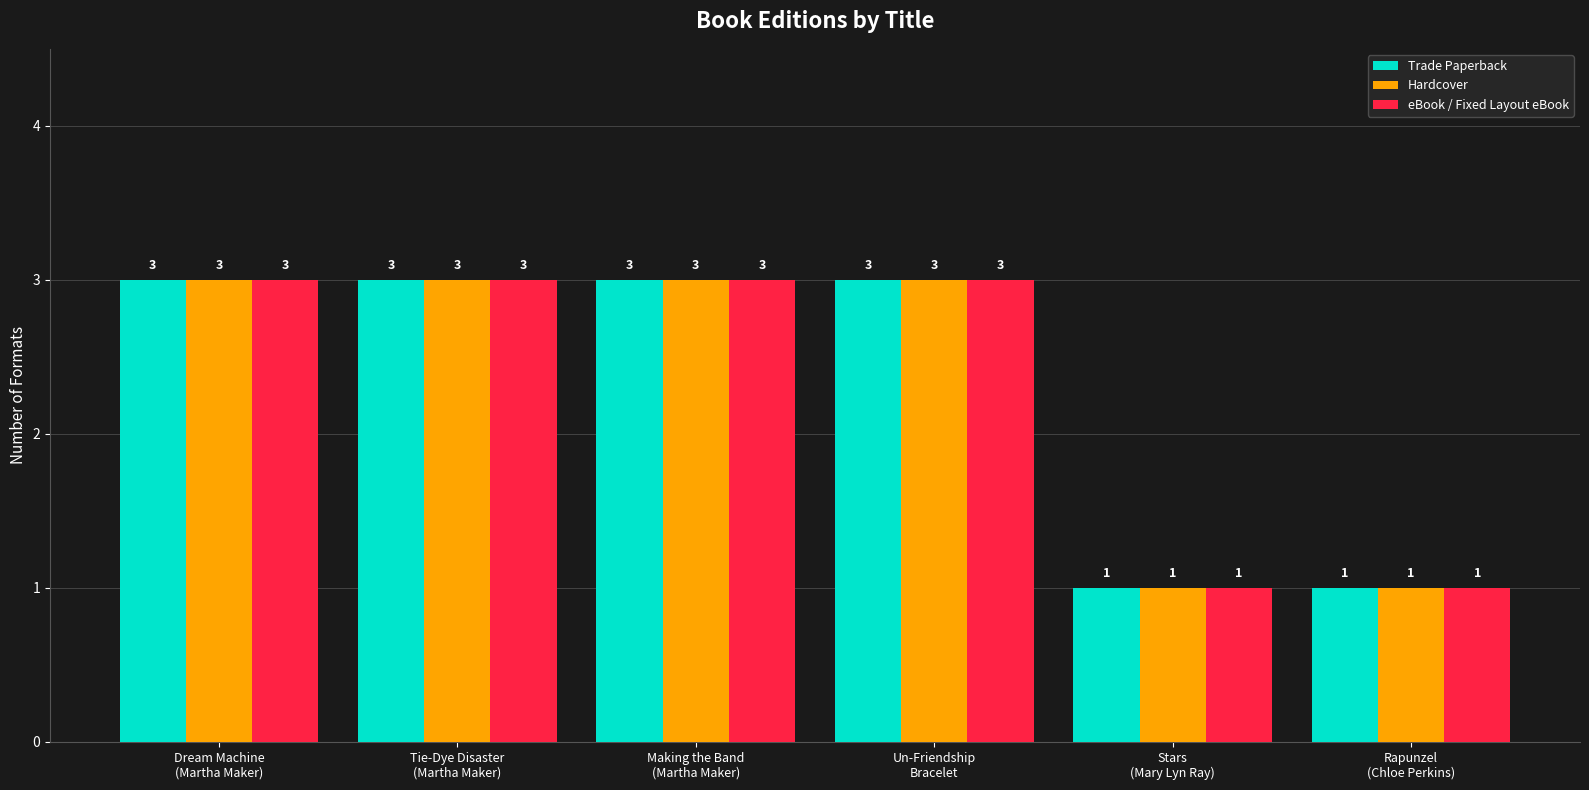

True or false: eBook / Fixed Layout eBook has a value of 0 at Stars
(Mary Lyn Ray).

False